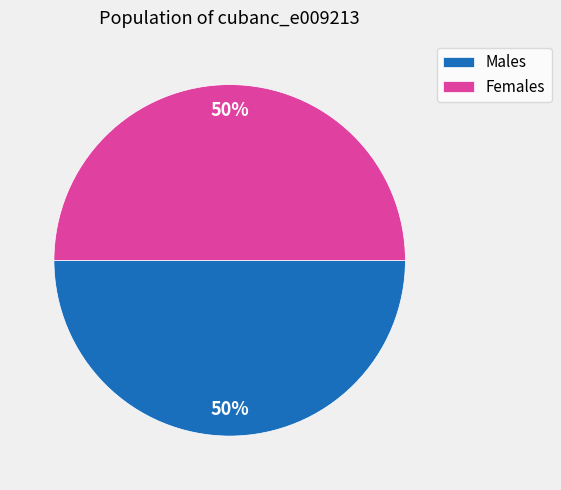

What percentage is the Females slice, to the nearest percent?

50%